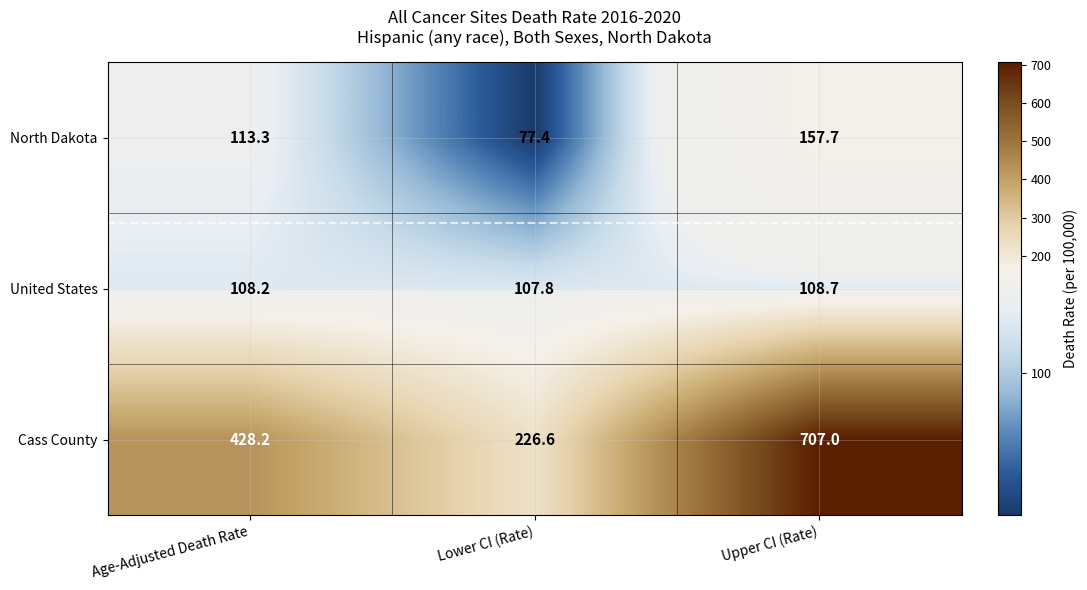

What is the minimum value for Cass County?

226.6